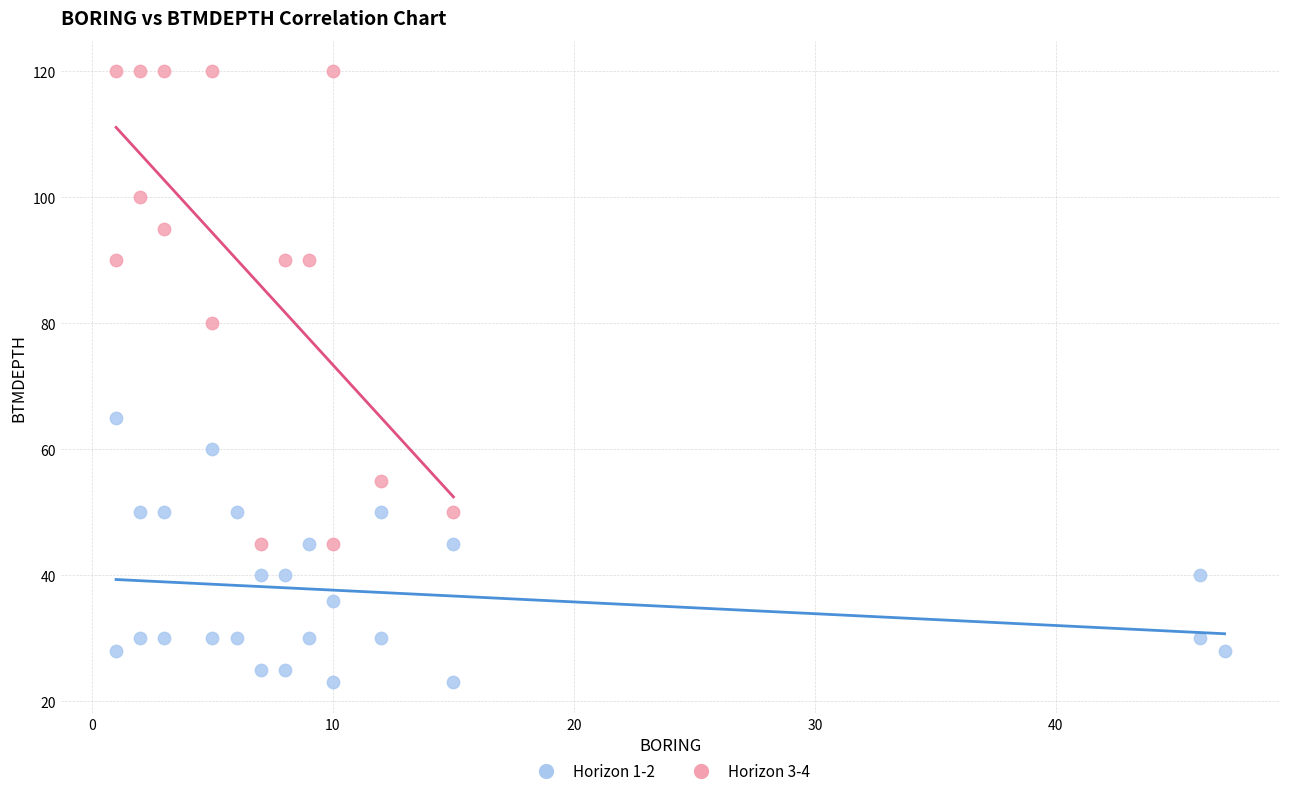

Which series reaches the maximum Y coordinate?

Horizon 3-4